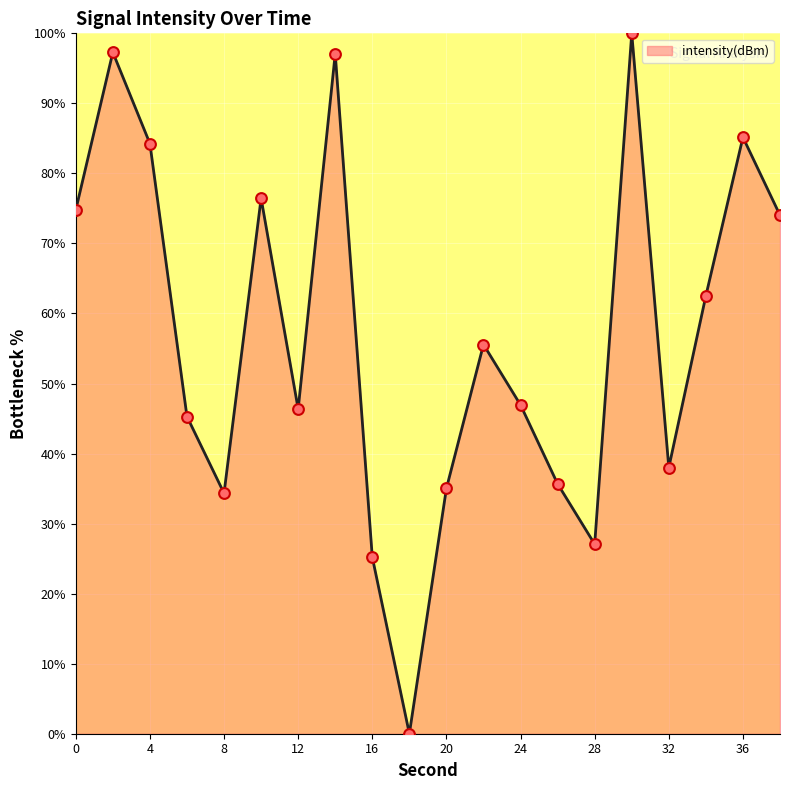

What is the maximum value shown in the chart?

100.0